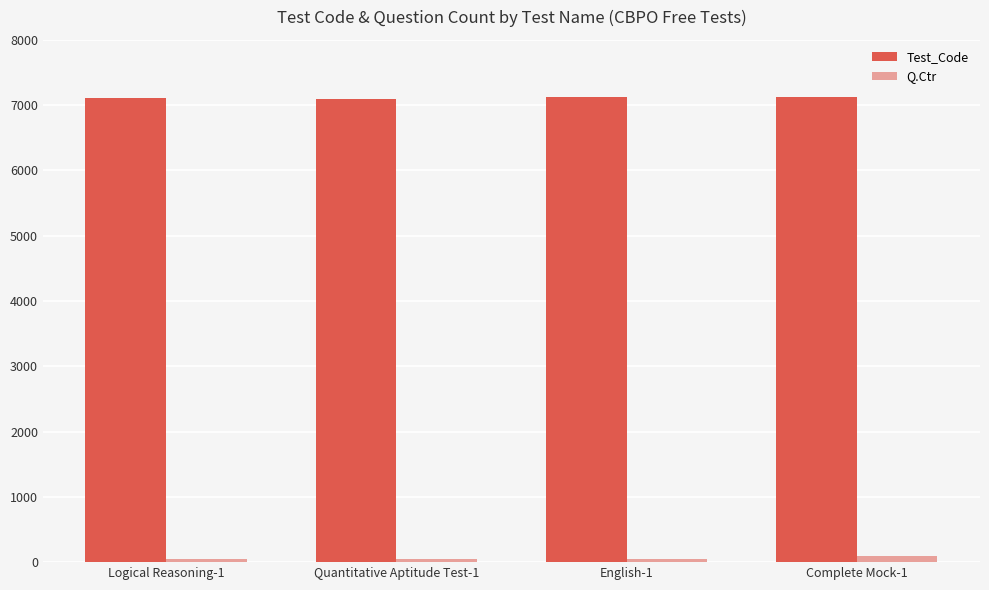

At how many categories does at least one series exceed 1769?

4